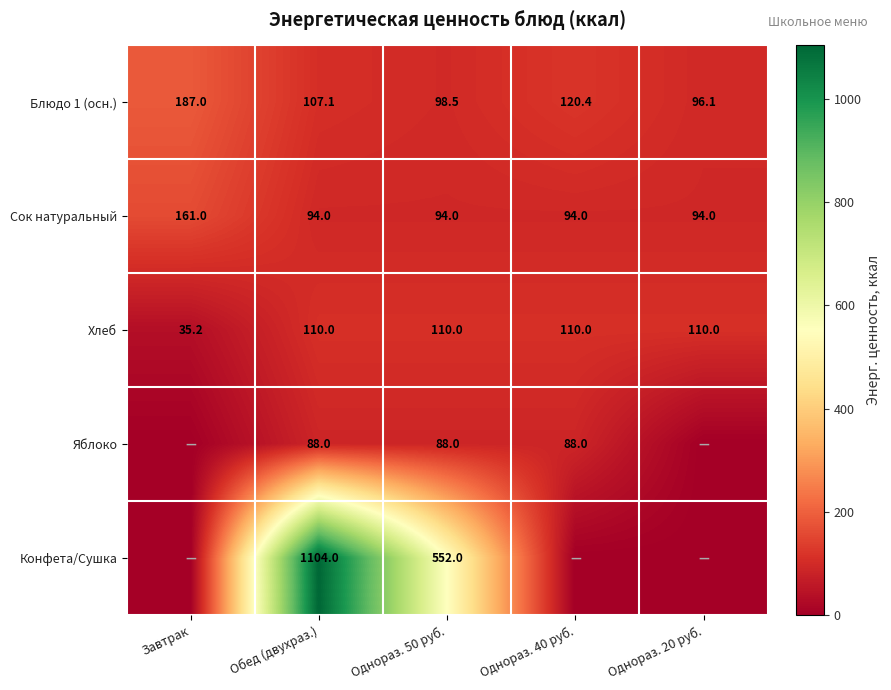

What is the difference between the Блюдо 1 (осн.) values at Однораз. 40 руб. and Завтрак?

66.6